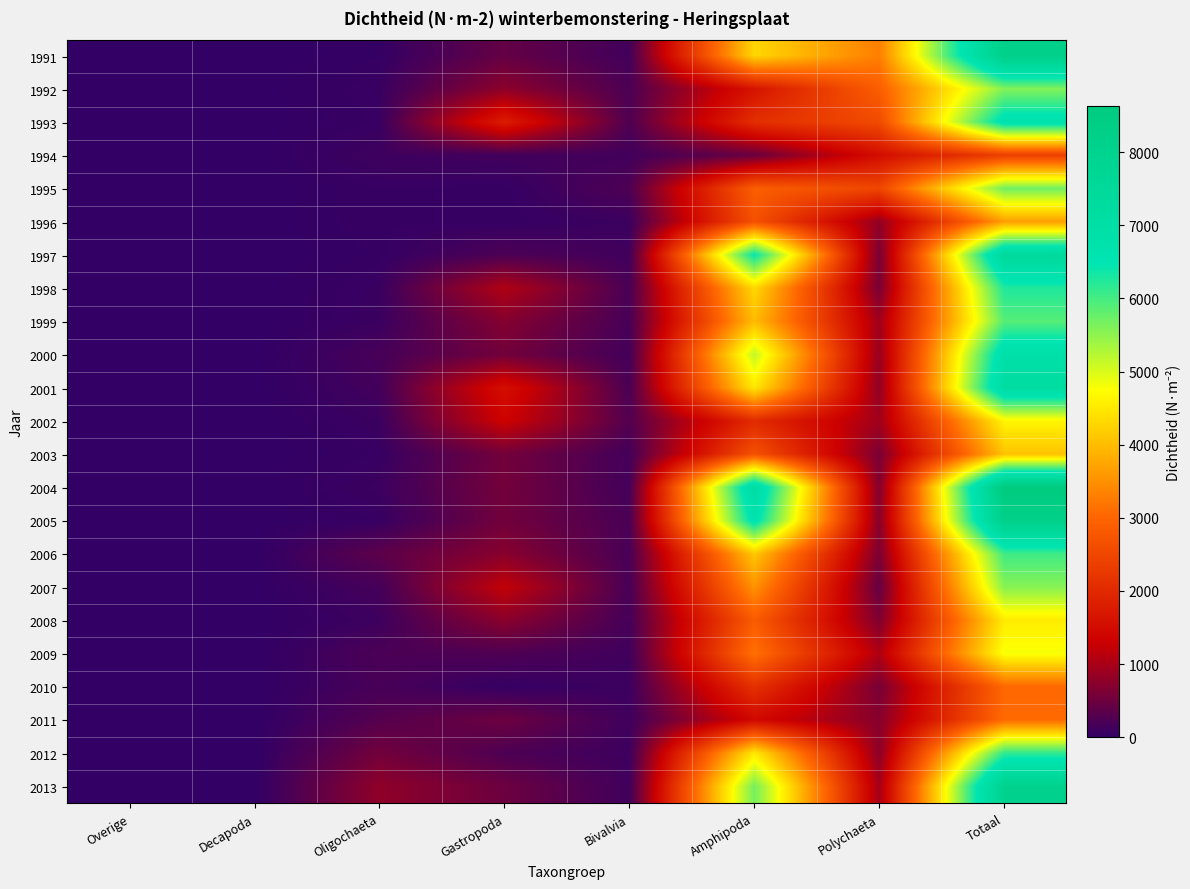

List the series in order of their peak value, lowest first.

1994, 2010, 2011, 1996, 2003, 2008, 2002, 2009, 2007, 1992, 1995, 1999, 2006, 2012, 1998, 1993, 2000, 2001, 1997, 2013, 1991, 2005, 2004